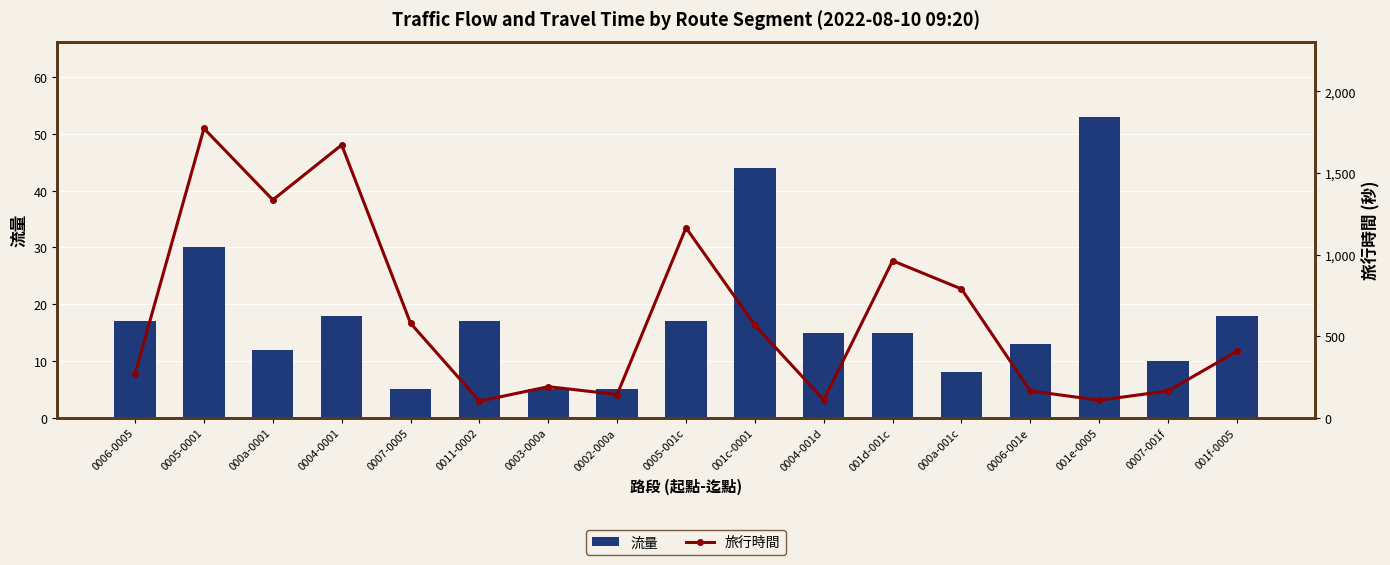

What is the minimum value shown in the chart?

5